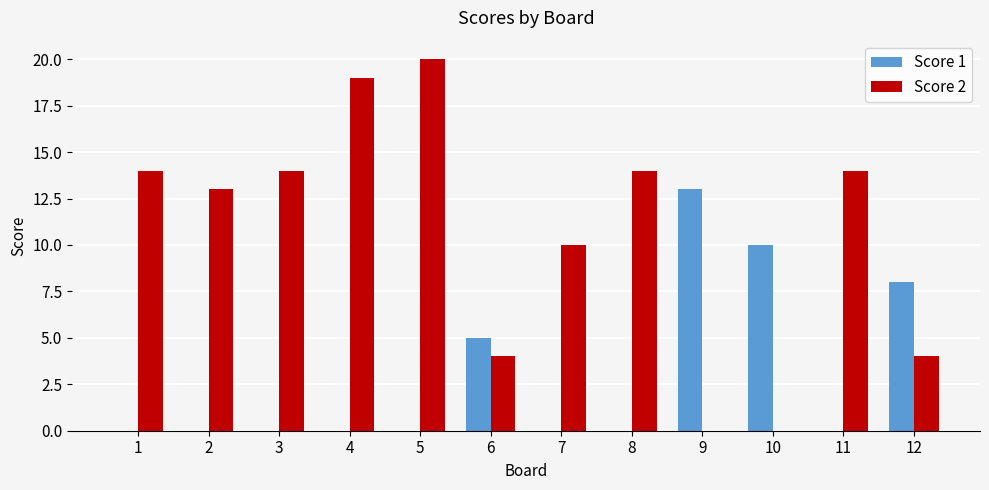

Does the chart contain stacked bars?

No